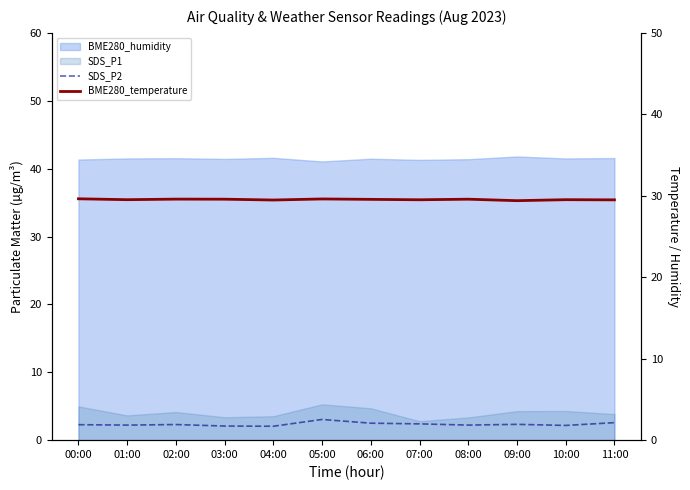

Between 11:00 and 07:00, which is larger?

11:00